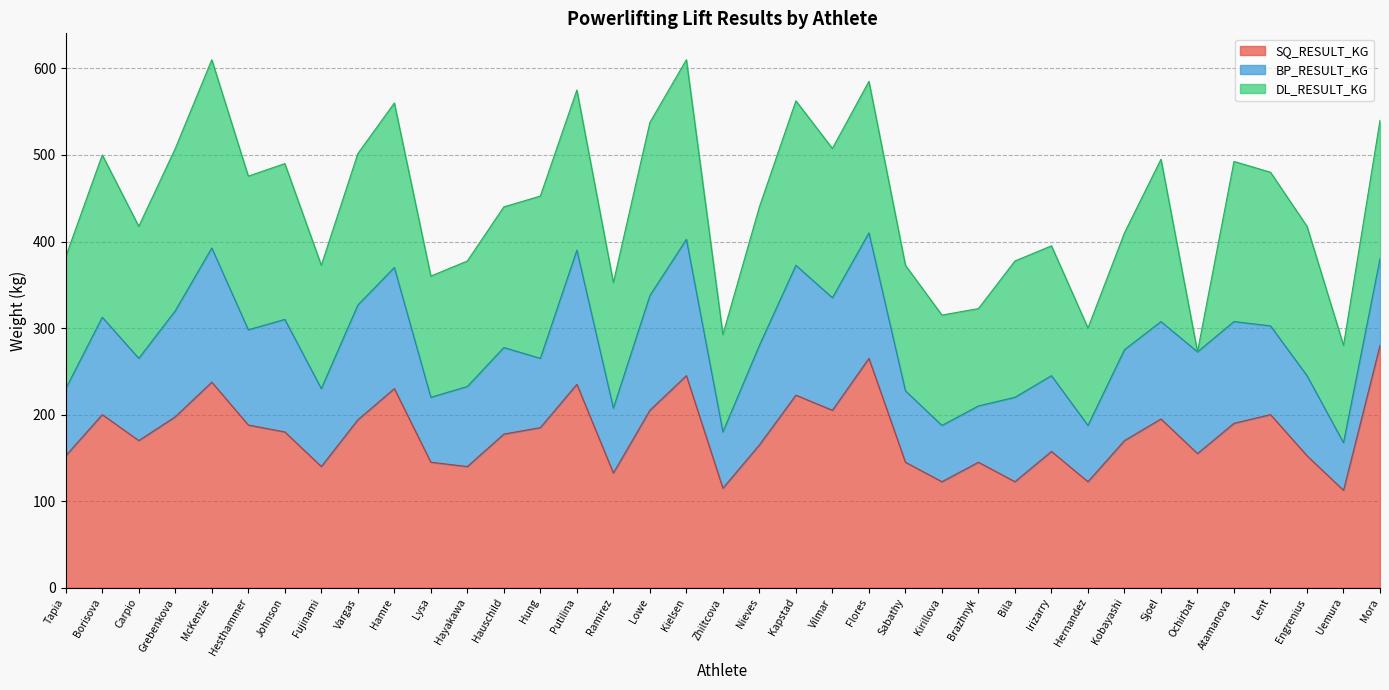

At which category does DL_RESULT_KG reach its first local peak?

Borisova